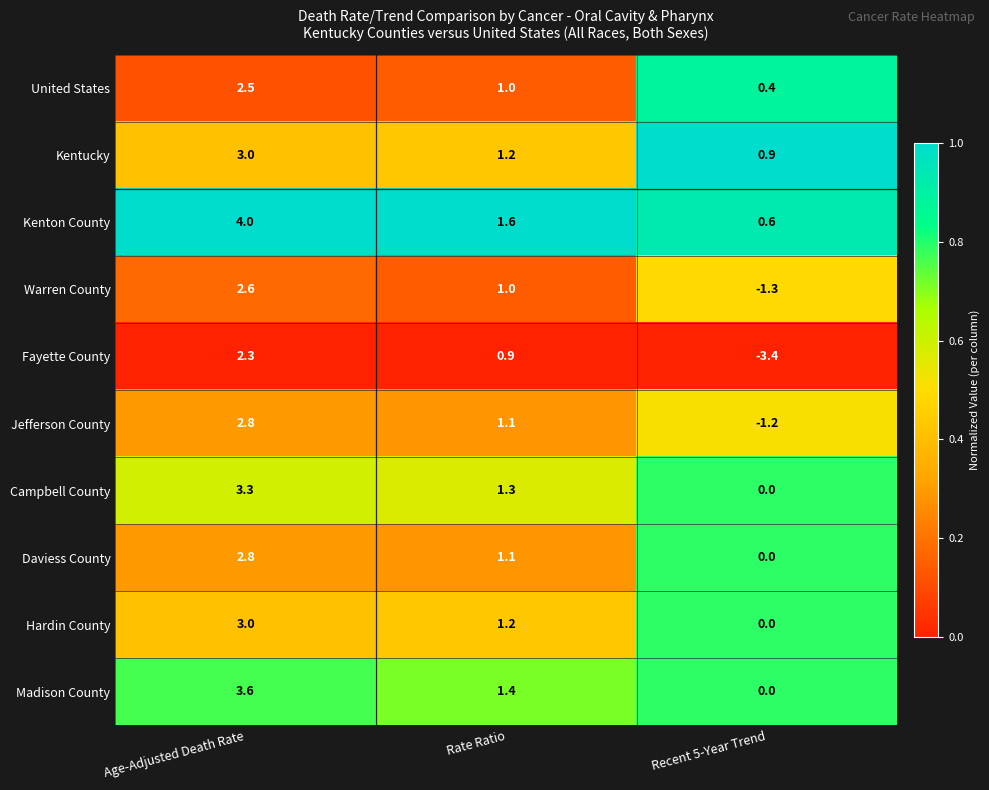

Rank the categories by Kenton County value from lowest to highest.

Recent 5-Year Trend, Rate Ratio, Age-Adjusted Death Rate